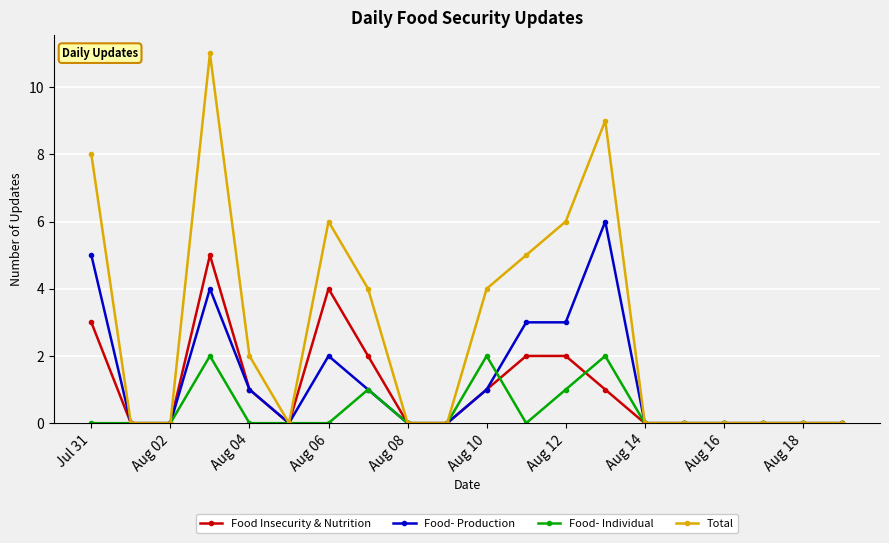

What is the value of the Total point at the 12th from the left?

5